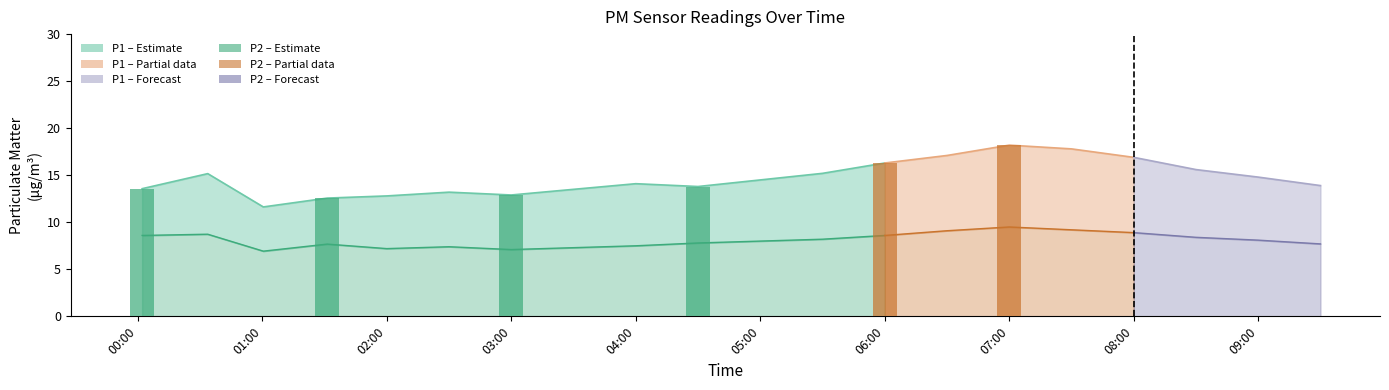

What is the sum of all P2 values?

161.9